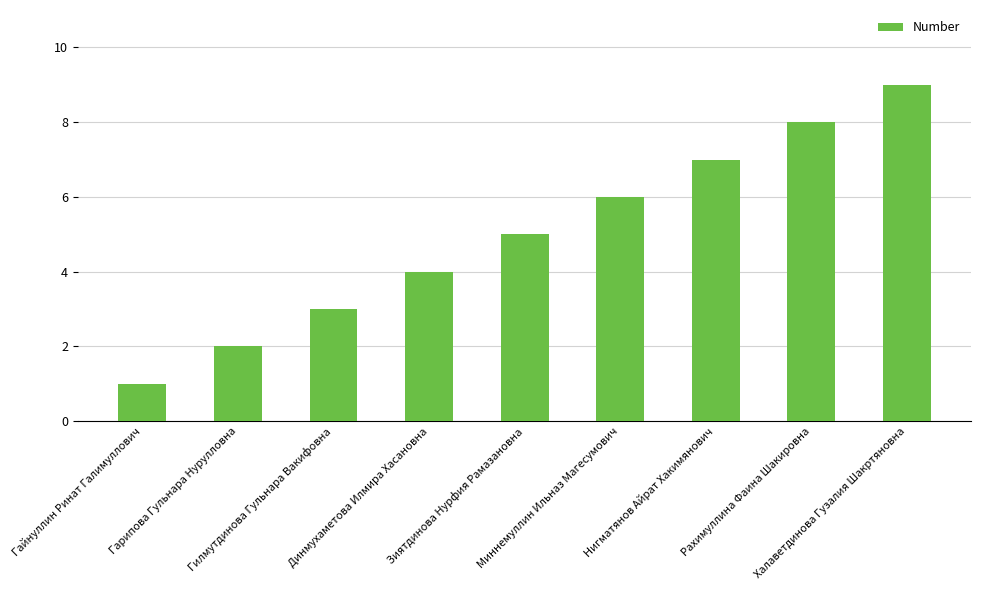

The chart shows a value of 4 at Миннемуллин Ильназ Магесумович. True or false?

False